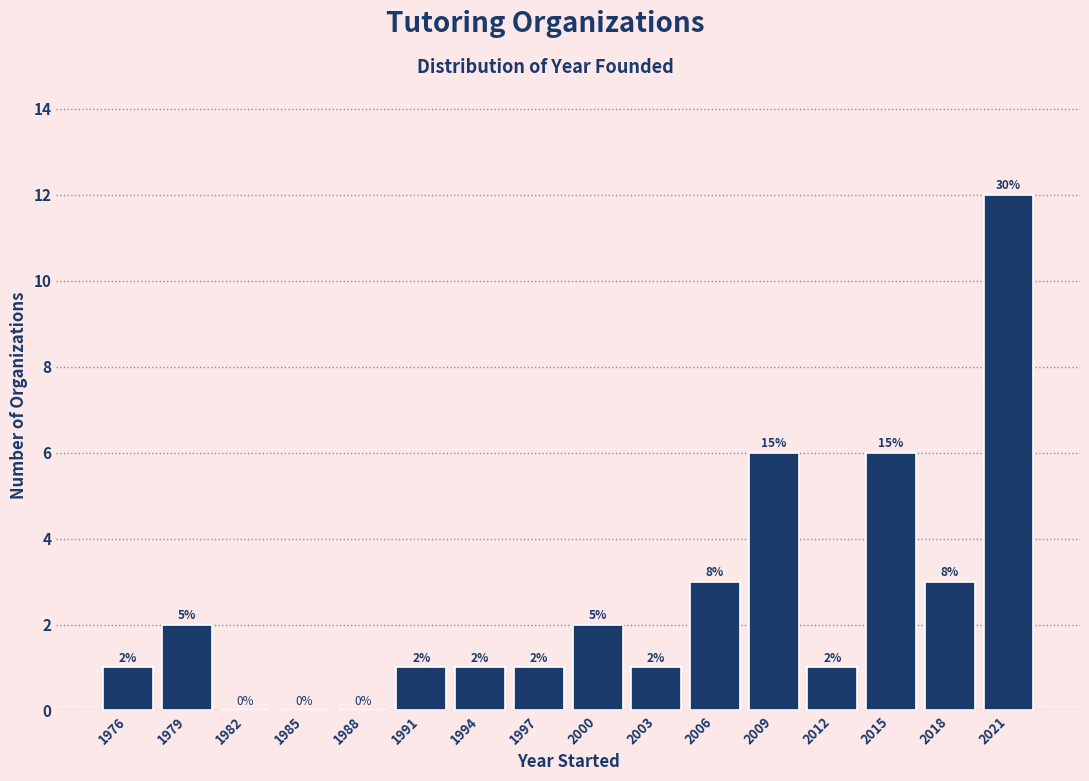

Which range on the x-axis has the tallest bar?

2020 to 2023